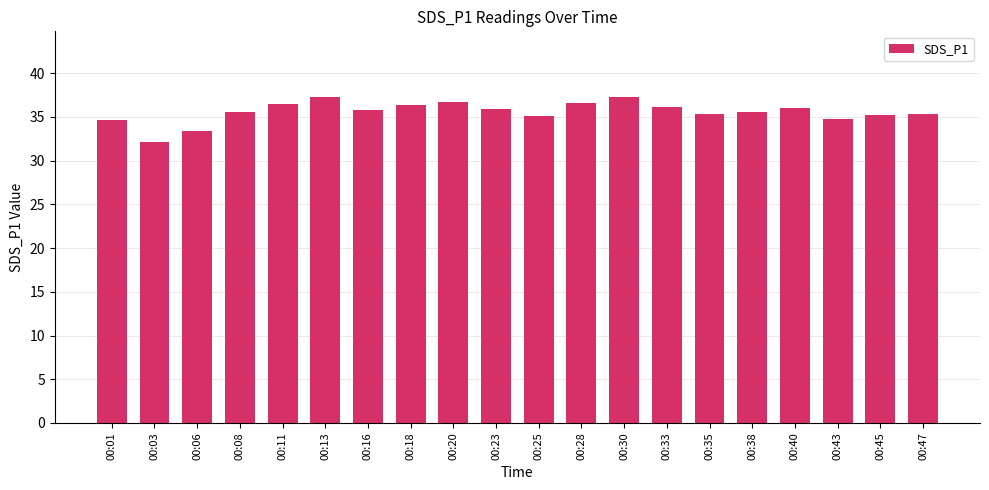

At which label does the data first exceed 35?

00:08